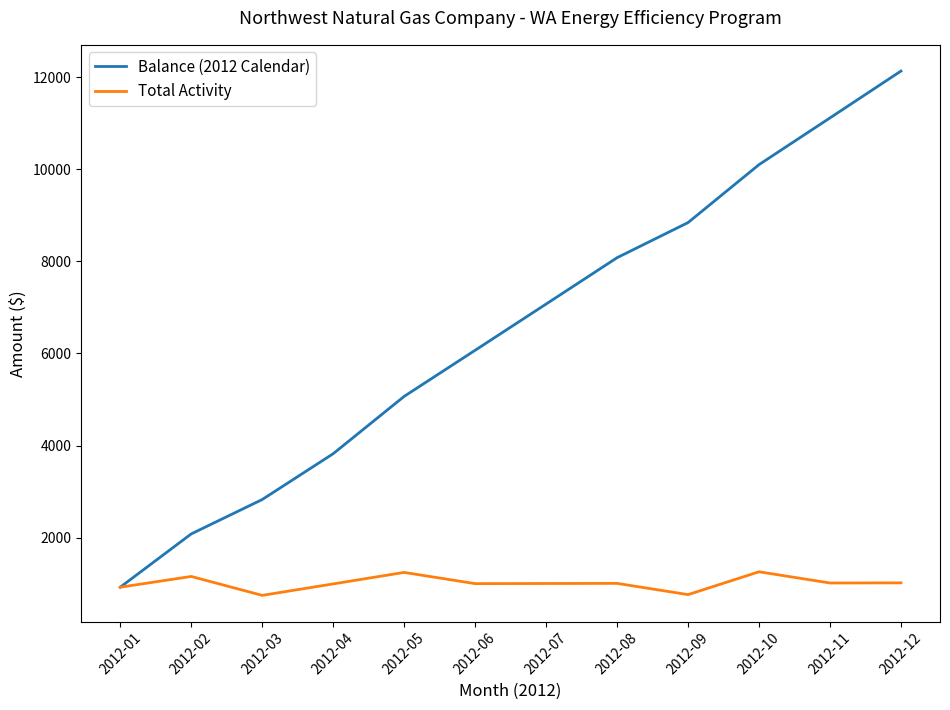

What is the difference between the maximum and second lowest values in the Total Activity series?

495.9